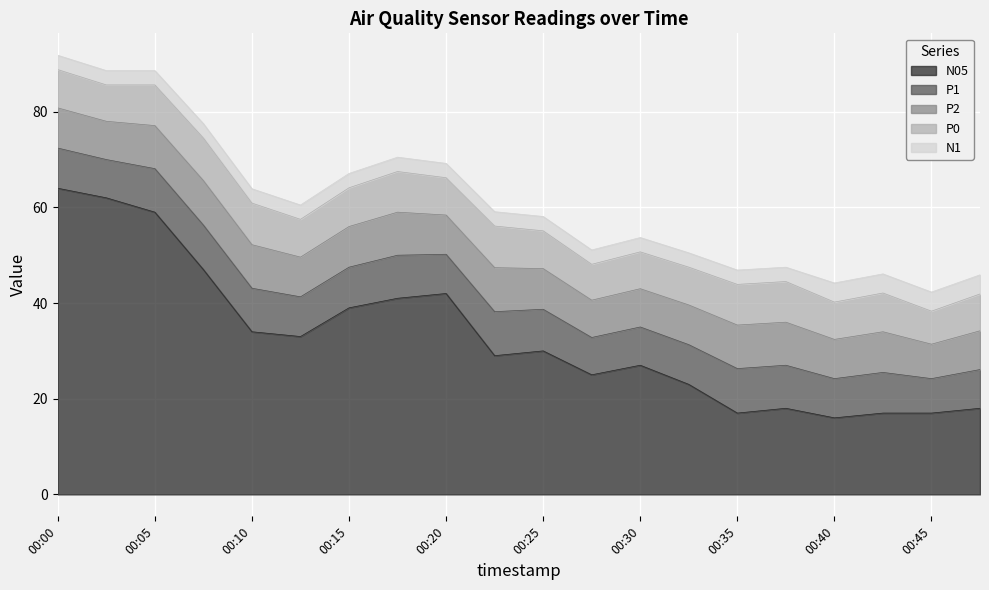

At which label does N05 first exceed 30?

00:00